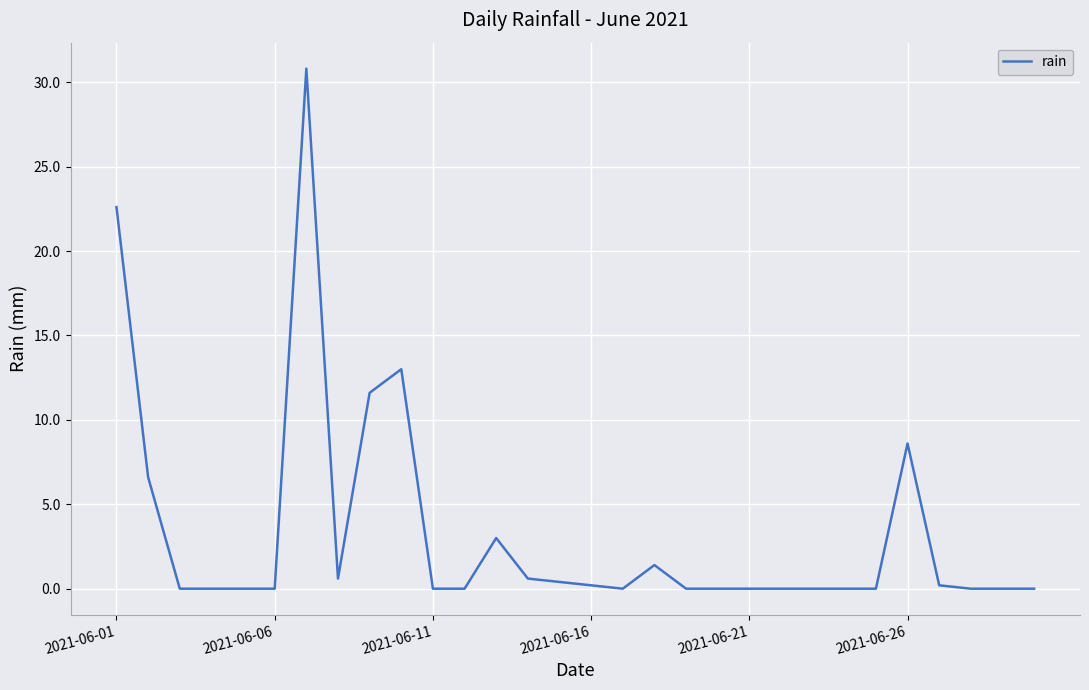

What is the greatest value displayed?

30.8